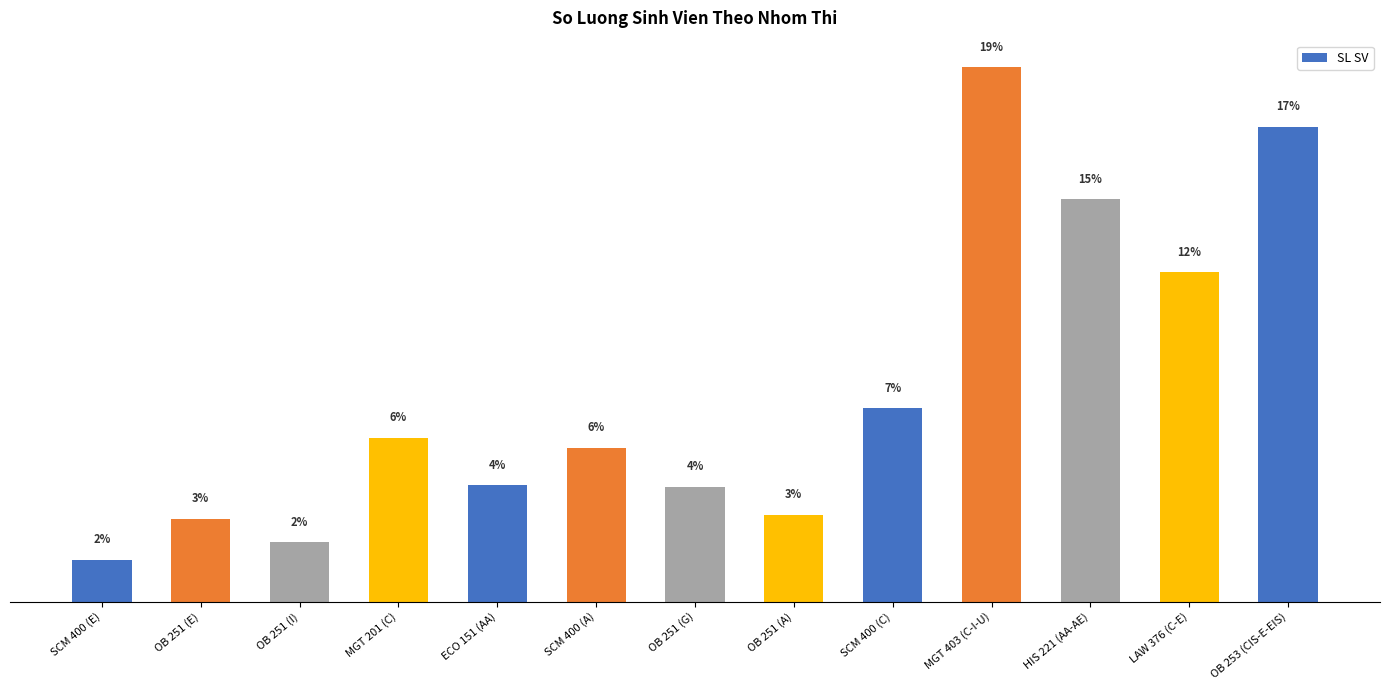

Are the bars horizontal?

No